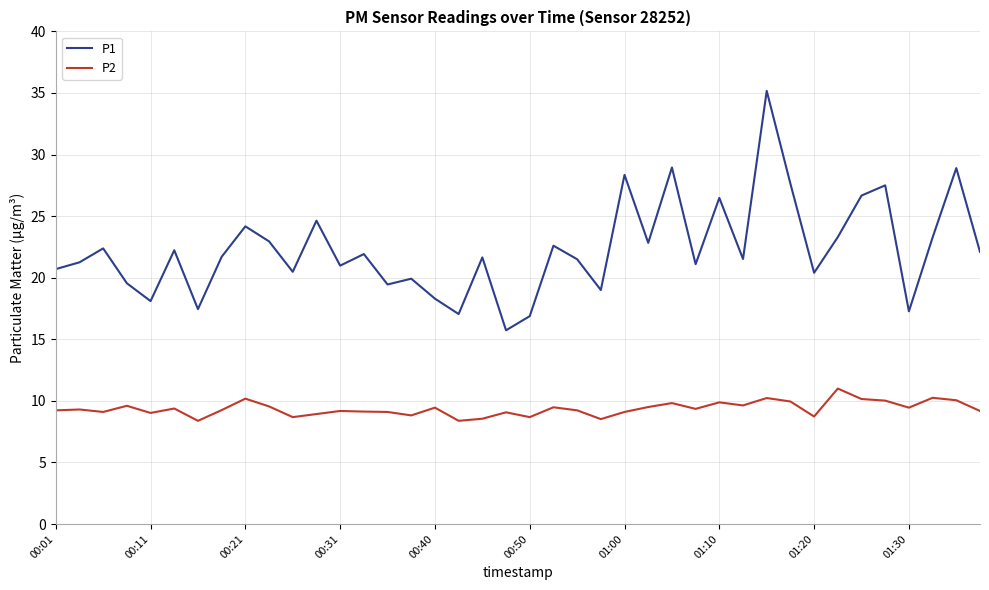

Which series has the largest total across all categories?

P1